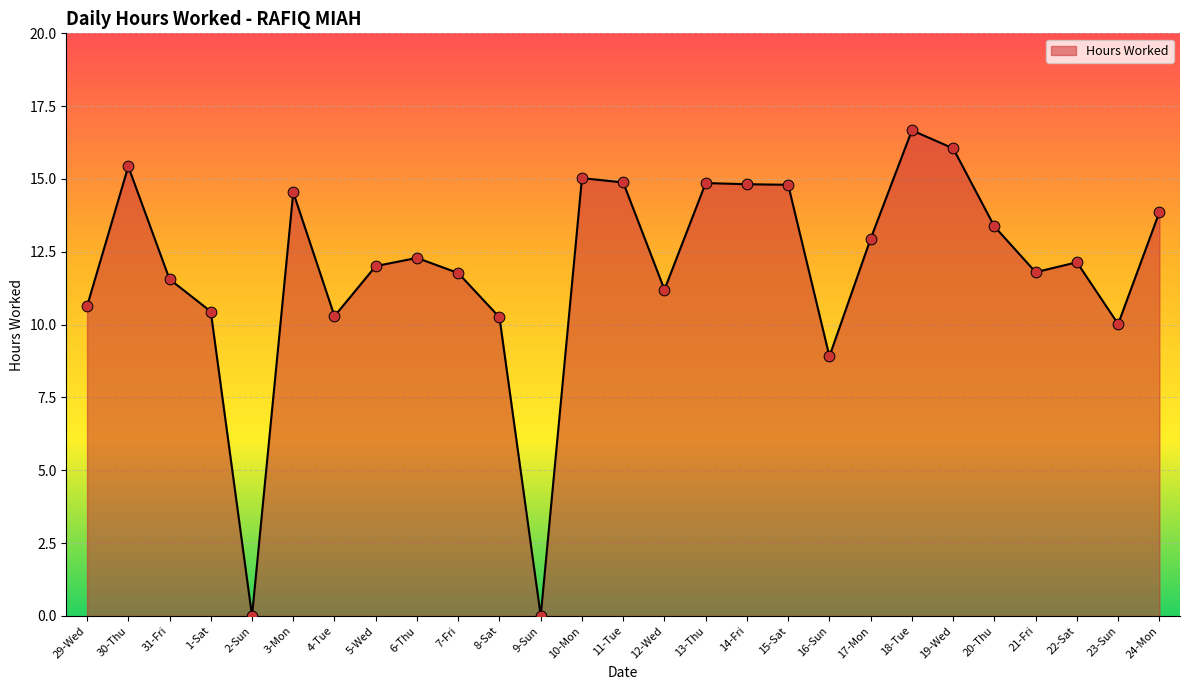

Which has a higher value, 4-Tue or 16-Sun?

4-Tue